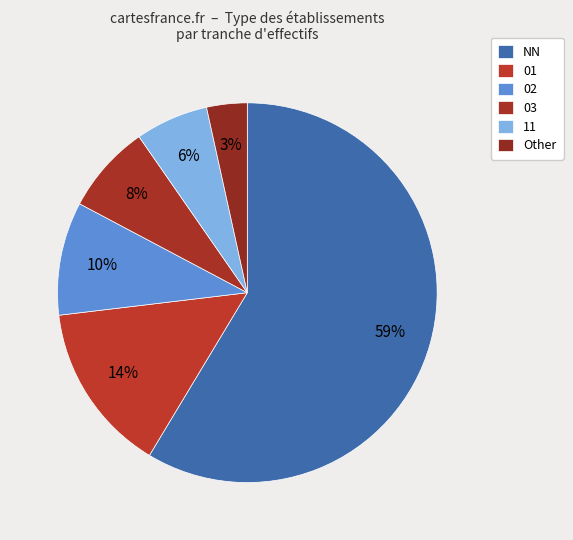

Is the sum of 11 and 02 greater than half?

No